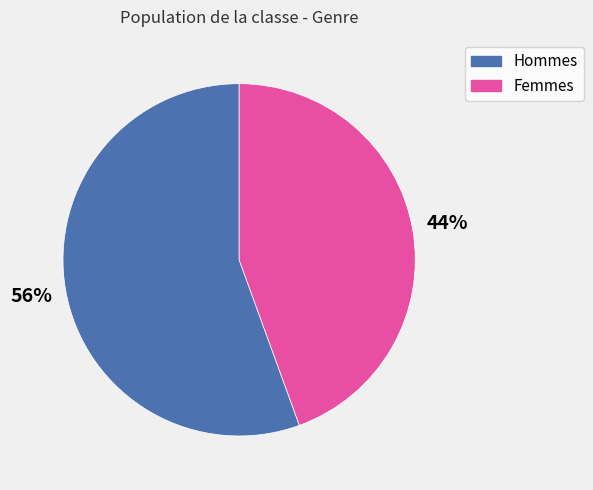

To the nearest percent, what is the average slice percentage?

50%